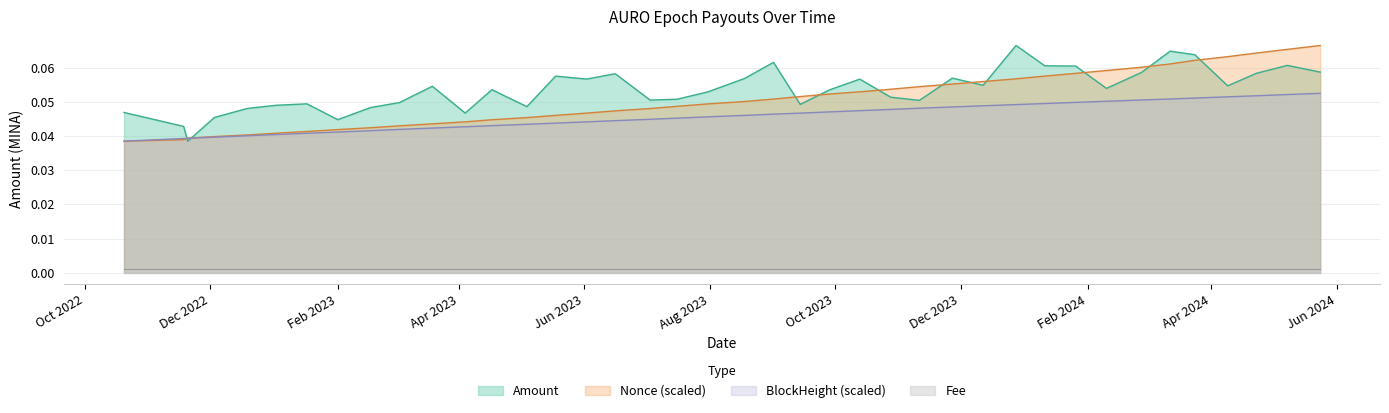

Is it true that the value at 2023-07-16 is 0.1?

True